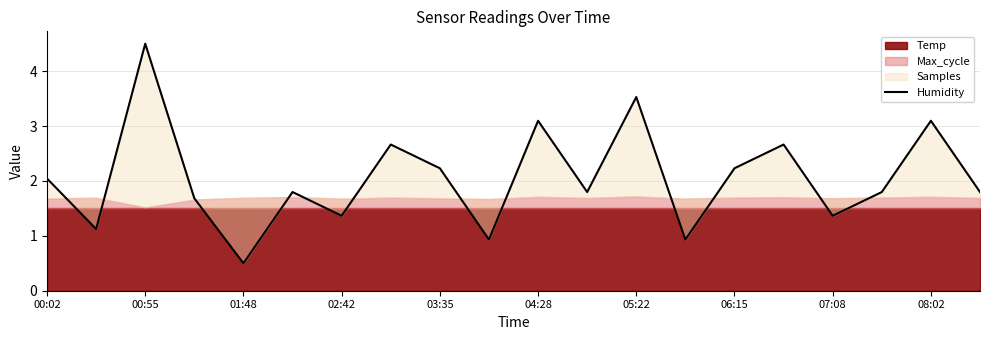

What is the difference between the values at 06:15 and 05:22?

1.3